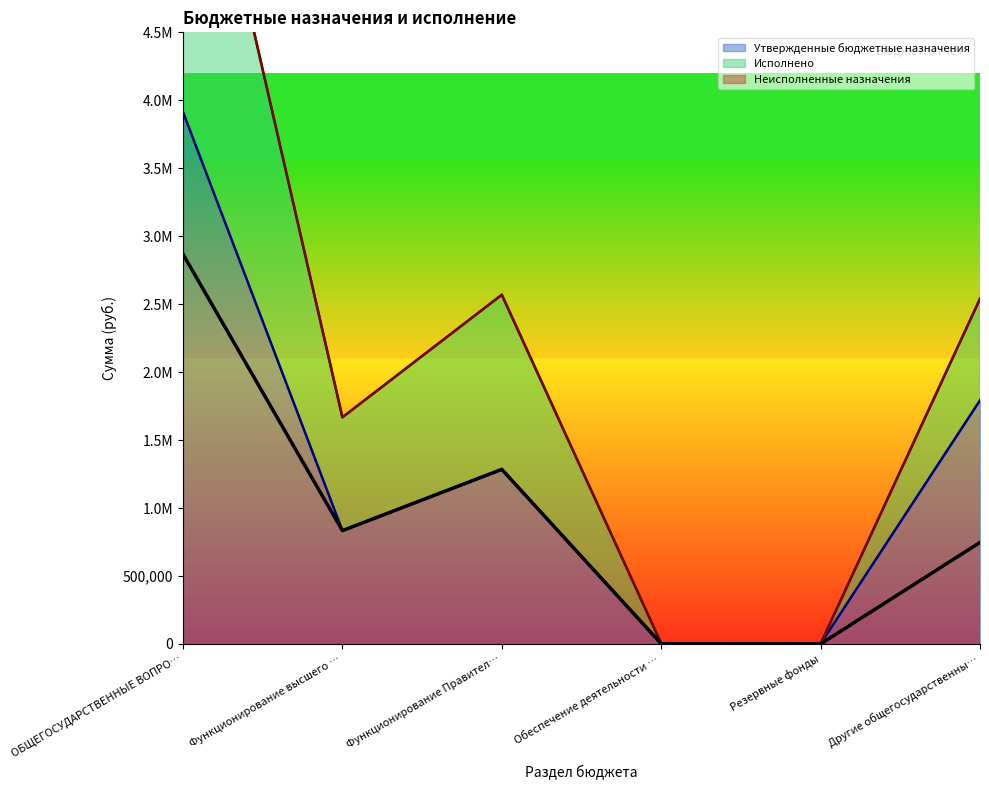

What is the difference between the Исполнено values at Обеспечение деятельности … and Функционирование Правител…?

1282484.7